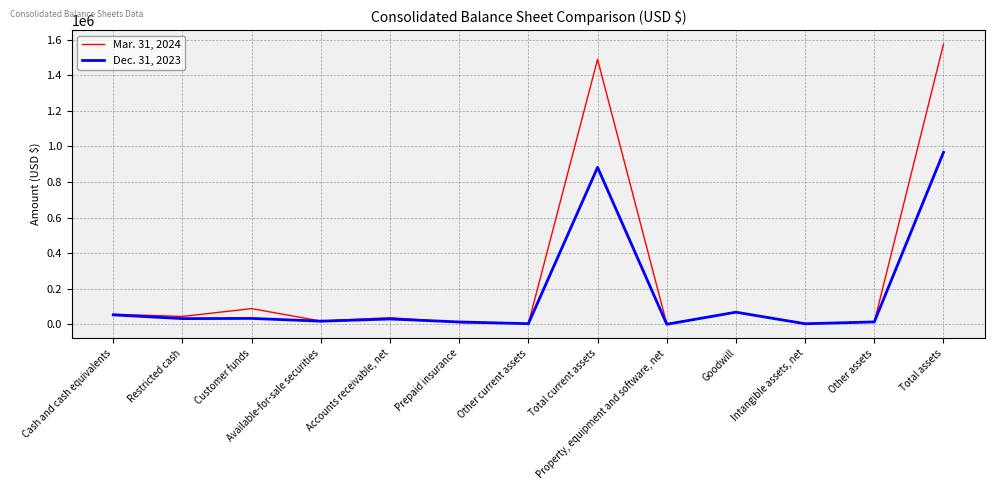

Is it true that Dec. 31, 2023 equals 376846 at Total current assets?

False